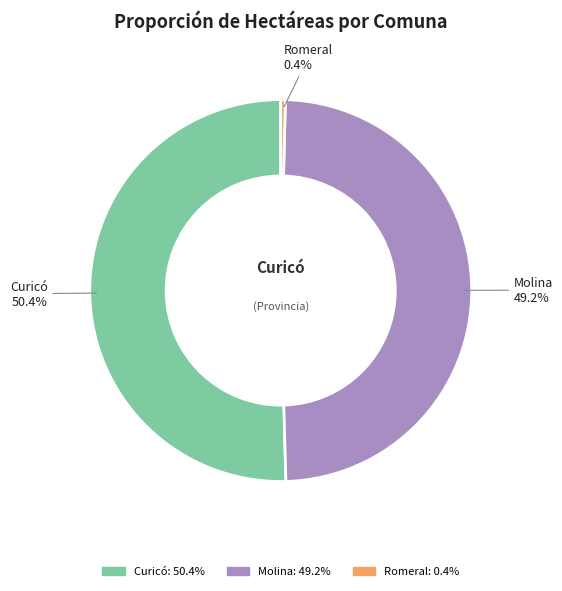

Rank the categories by value from lowest to highest.

Romeral, Molina, Curicó